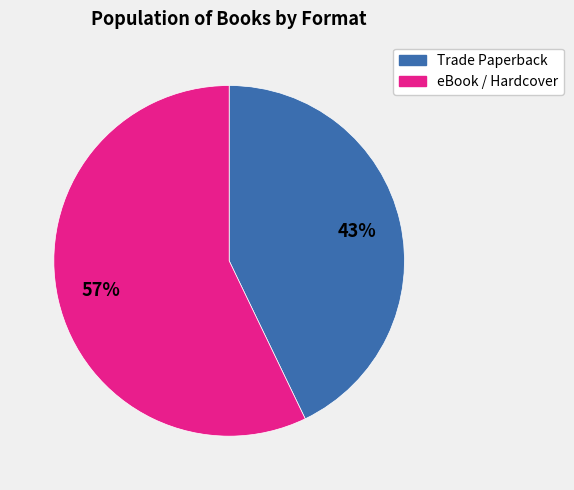

Is there a majority slice in this chart?

Yes